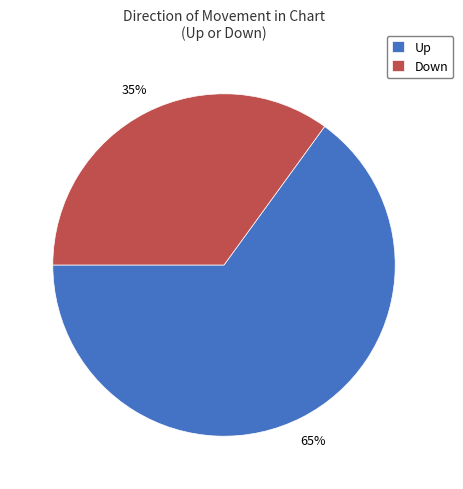

Which slice is the largest?

Up